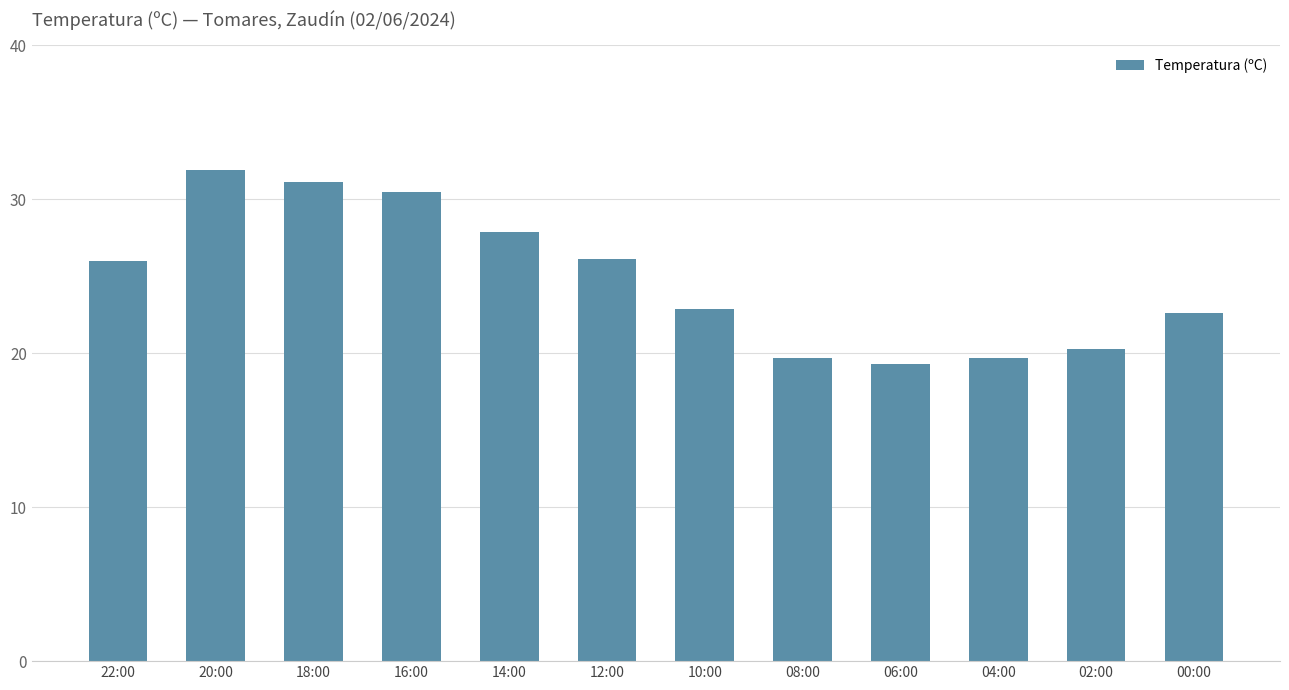

The chart shows a value of 41.4 at 12:00. True or false?

False